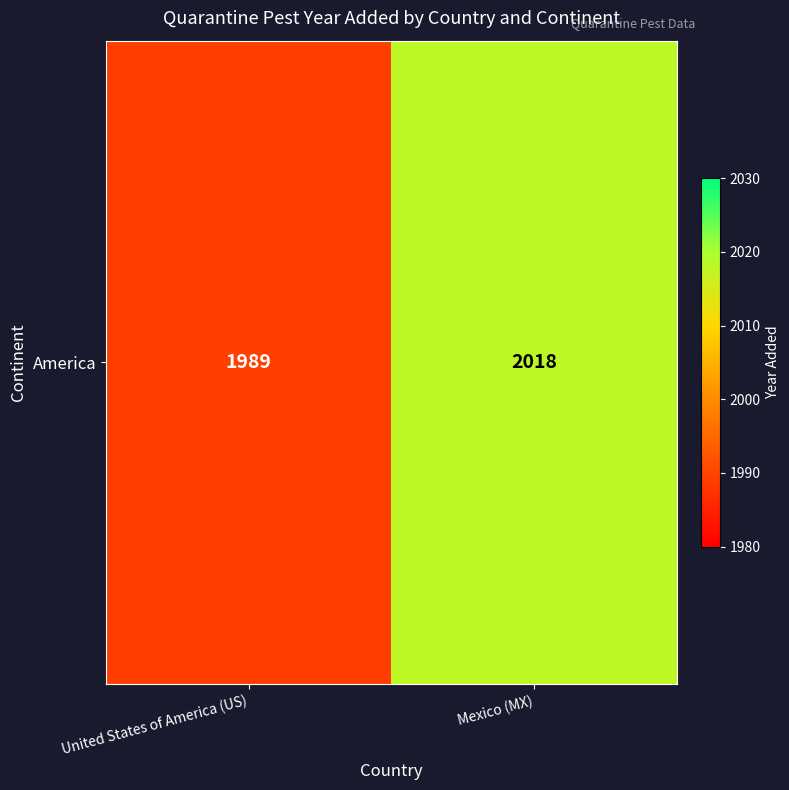

What is the difference between the maximum and minimum values?

29